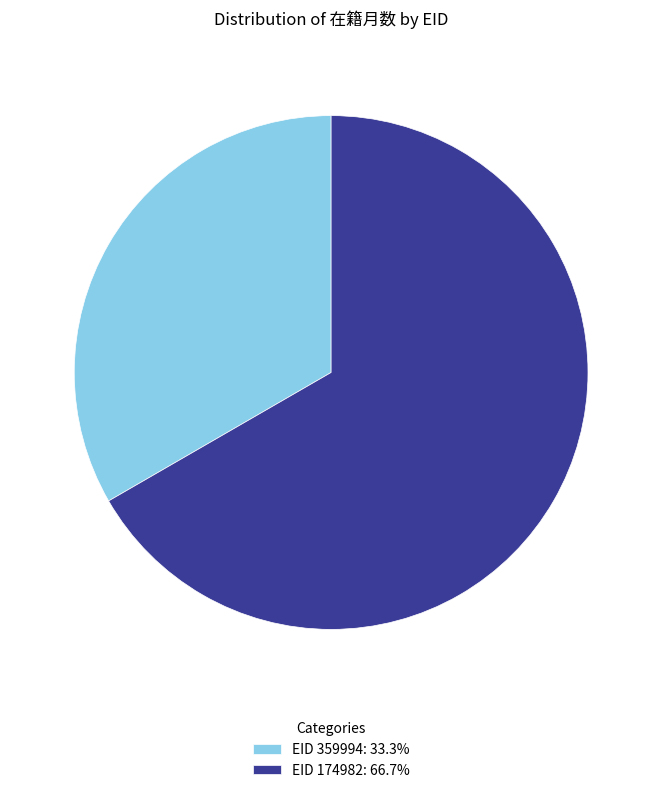

Is the sum of EID 174982: 66.7% and EID 359994: 33.3% greater than half?

Yes